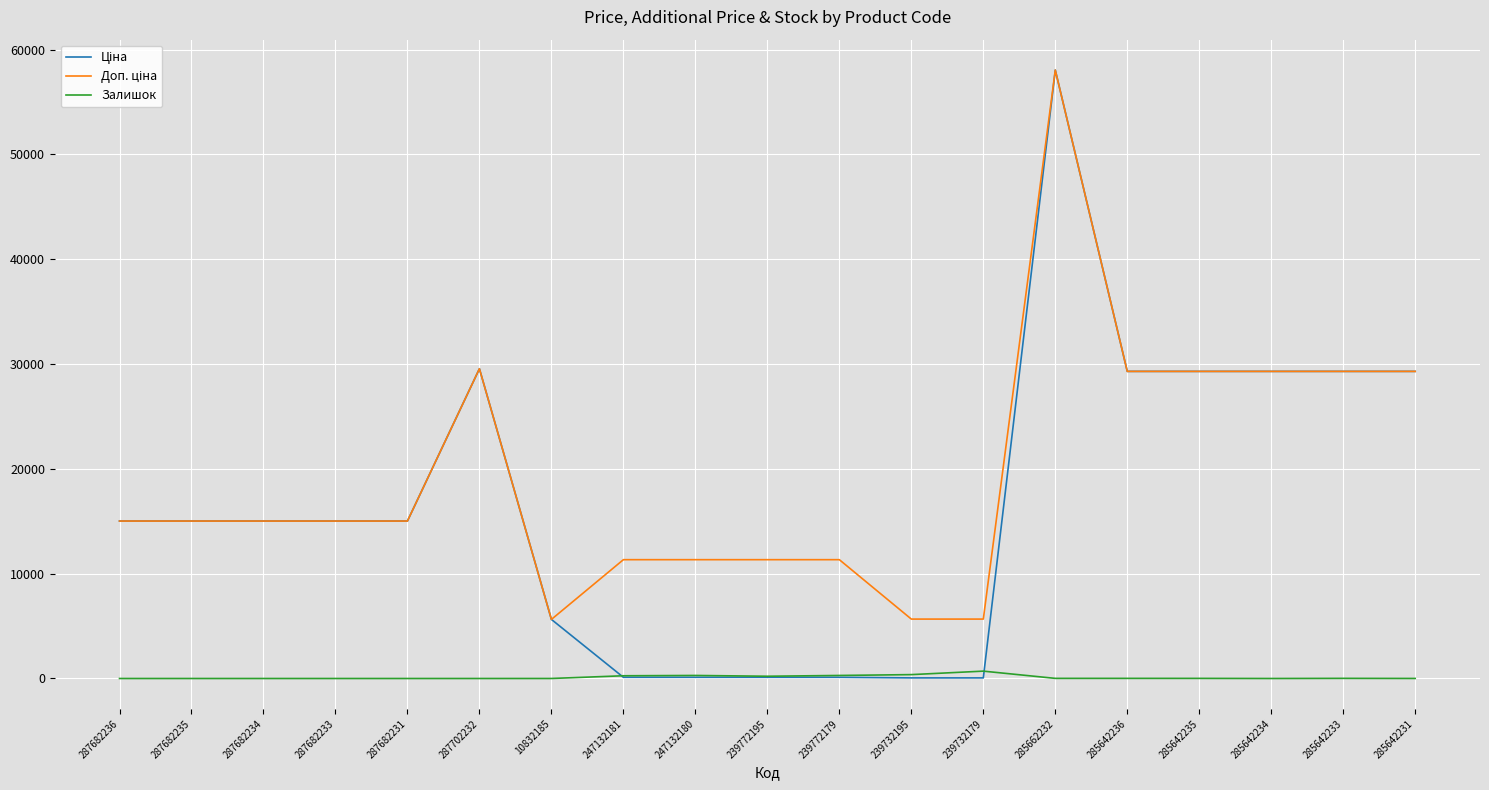

What is the spread (max minus min) of values at 287682234?

15019.2